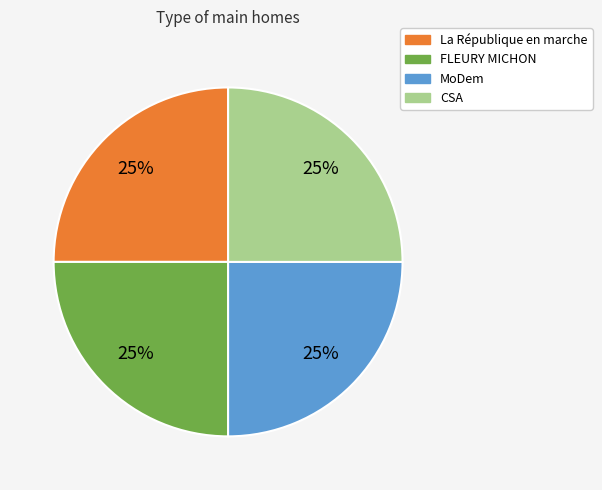

Is there any slice that represents more than half of the pie?

No